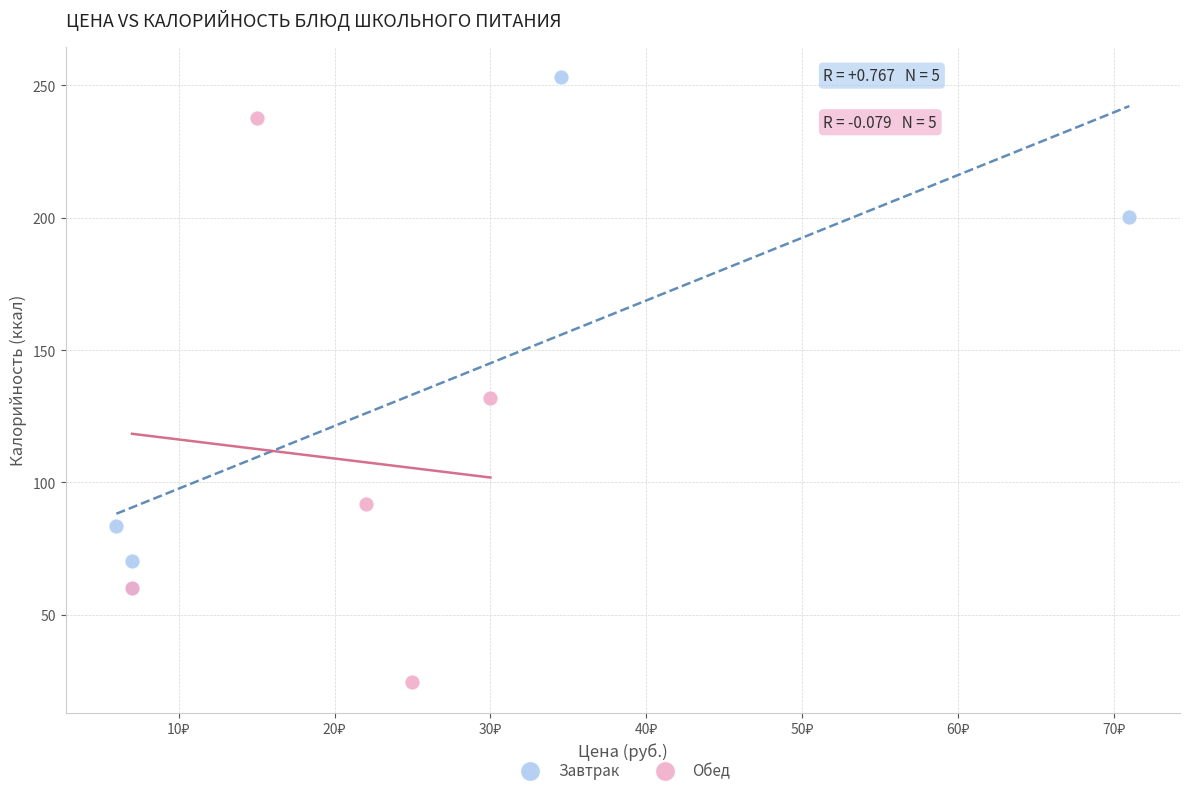

What are all the series names shown in the legend?

Завтрак, Обед